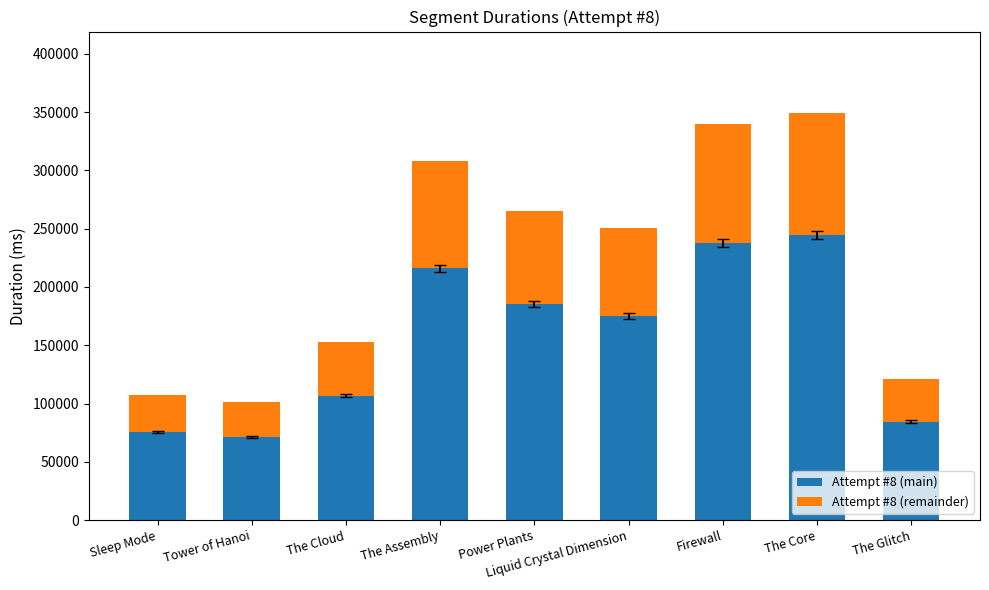

At which label is Attempt #8 (main) closest to 157827?

Liquid Crystal Dimension